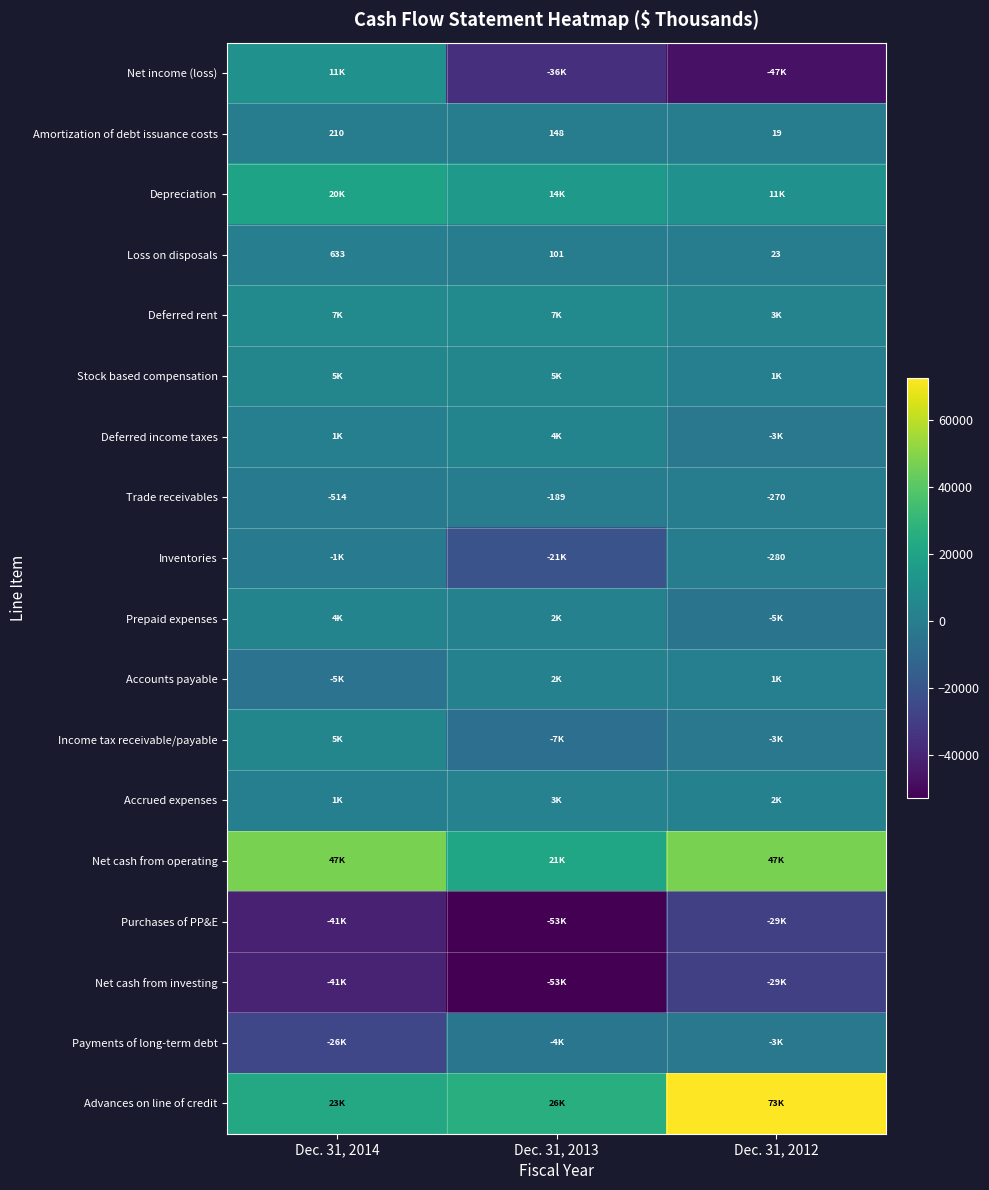

Rank the categories by Trade receivables value from lowest to highest.

Dec. 31, 2014, Dec. 31, 2012, Dec. 31, 2013